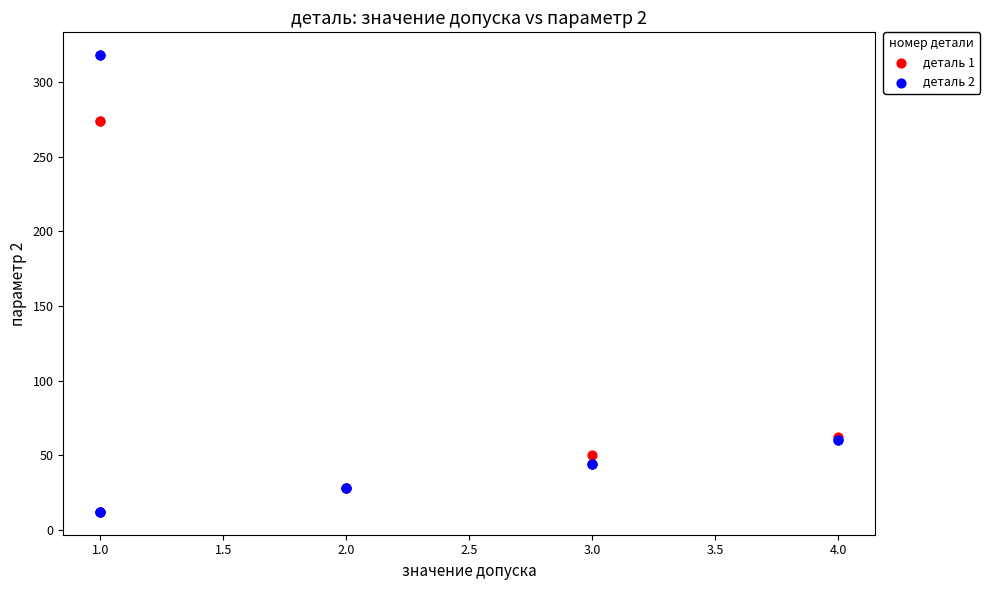

Which series has the widest spread of Y values?

деталь 2